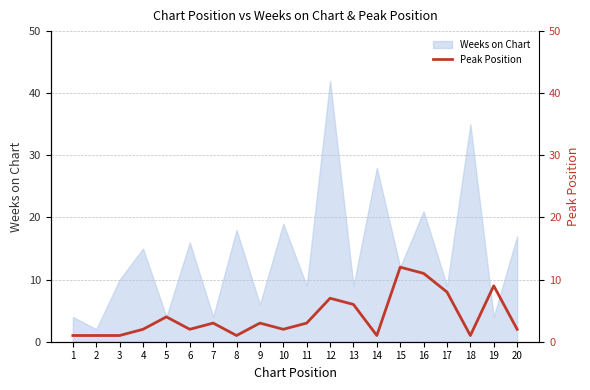

The value of Weeks on Chart at 16 is 12. True or false?

False